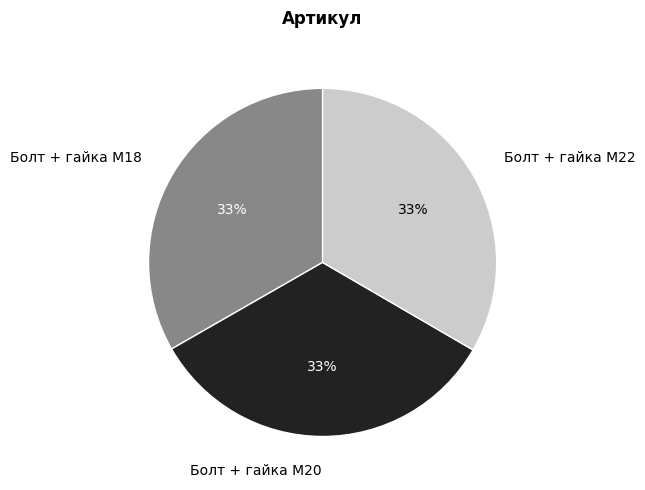

Does Болт + гайка M22 represent more than half of the total?

No